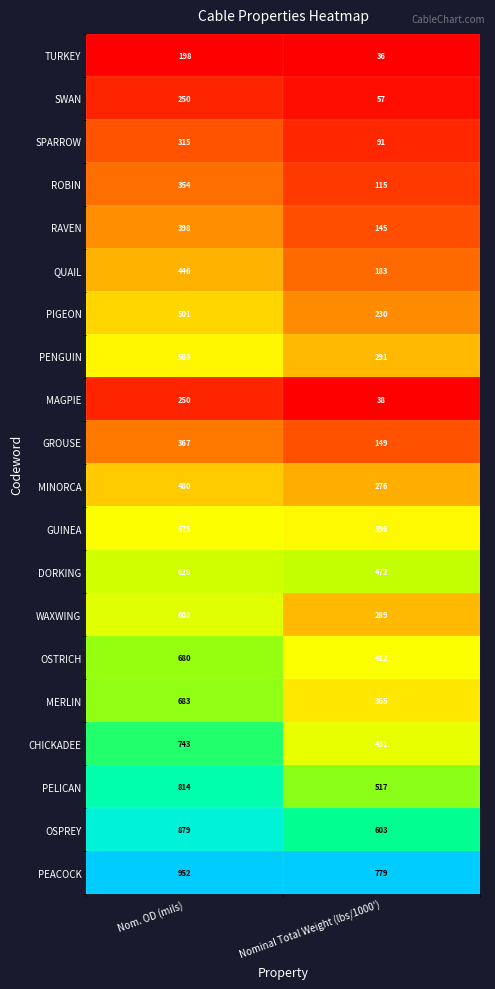

Rank the series at Nominal Total Weight (lbs/1000') from highest to lowest value.

PEACOCK, OSPREY, PELICAN, DORKING, CHICKADEE, OSTRICH, GUINEA, MERLIN, PENGUIN, WAXWING, MINORCA, PIGEON, QUAIL, GROUSE, RAVEN, ROBIN, SPARROW, SWAN, MAGPIE, TURKEY